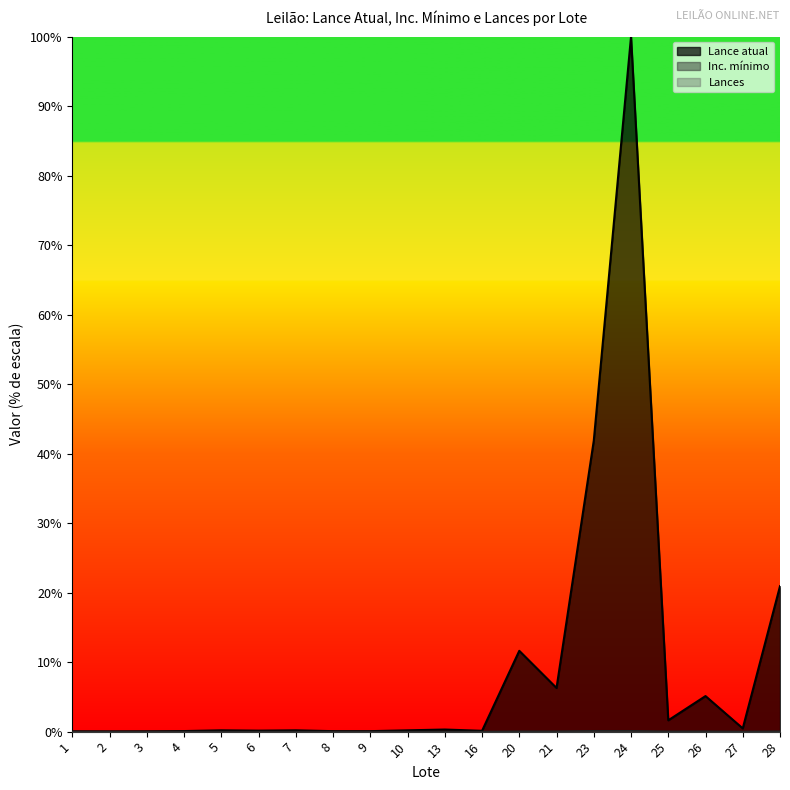

What is the value of the Lance atual point at the 5th from the left?

0.2